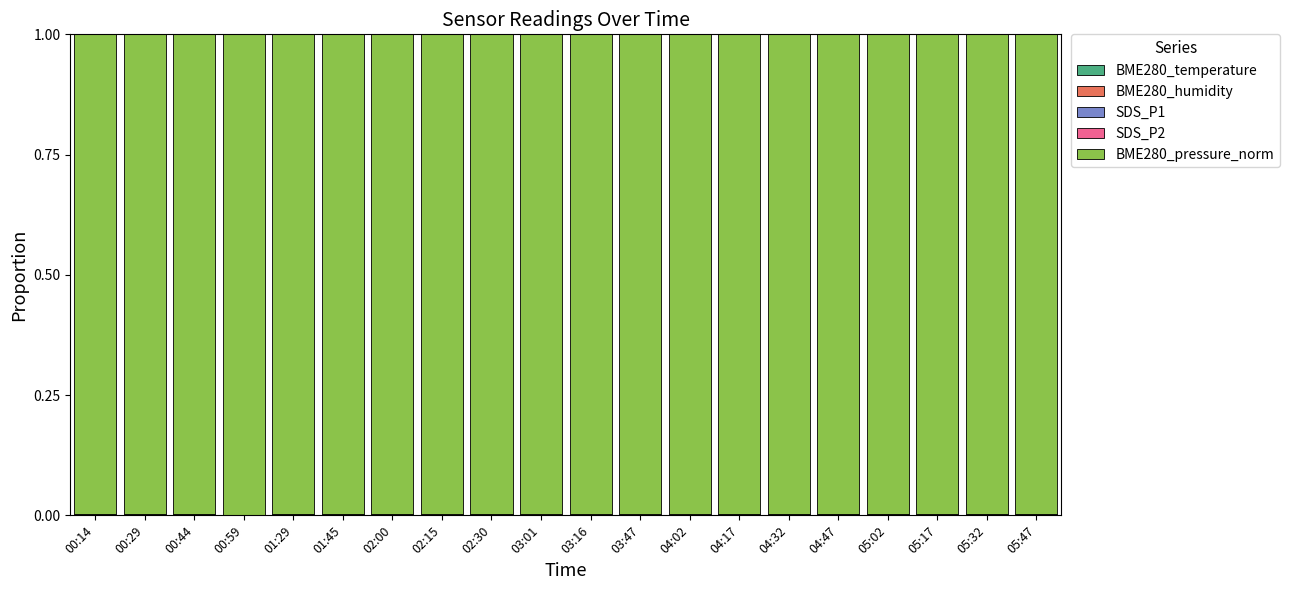

How many categories are shown in the chart?

20